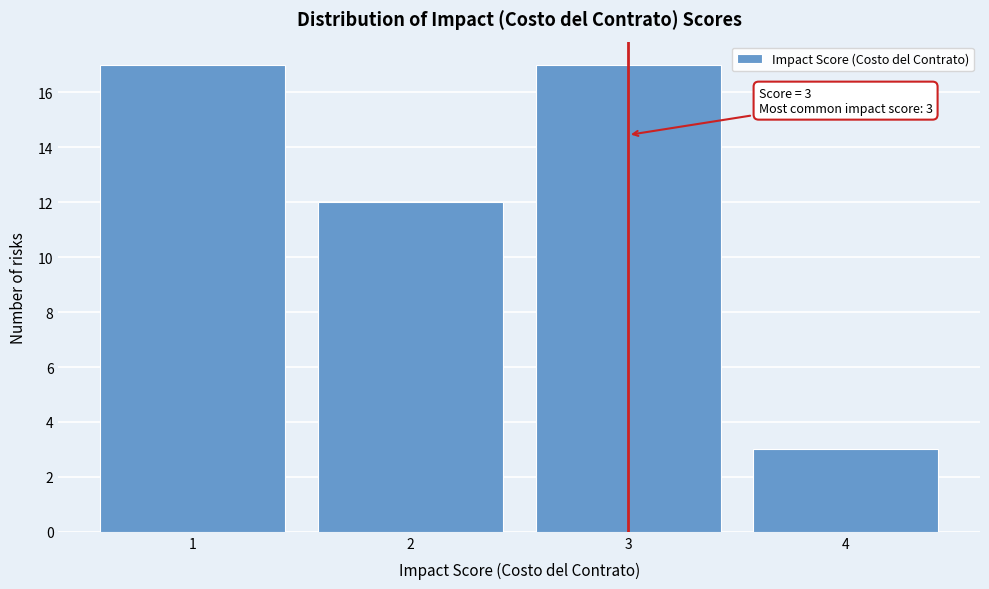

Reading left to right, what are all the values shown in this chart?

17	12	17	3